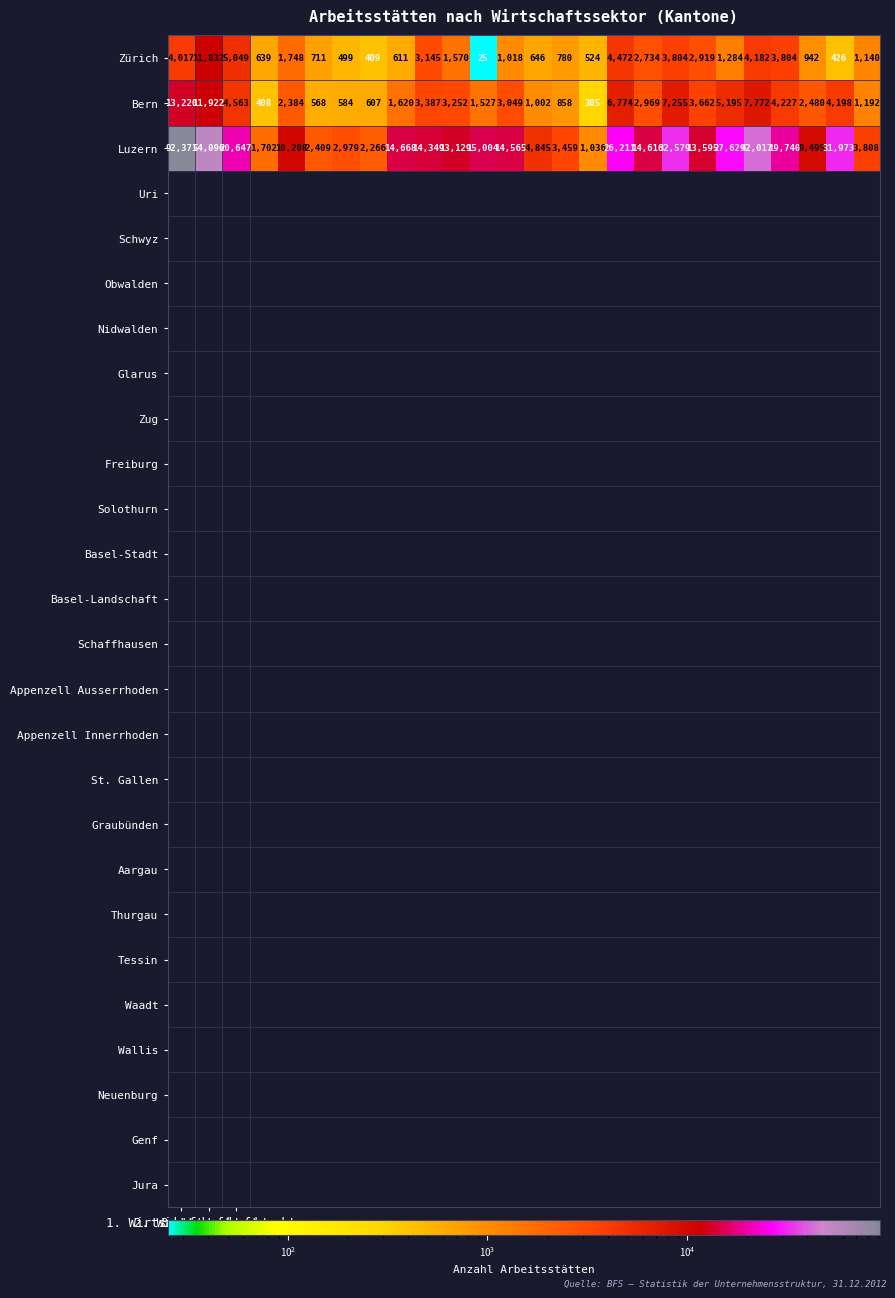

What is the sum of all Luzern values?

489396